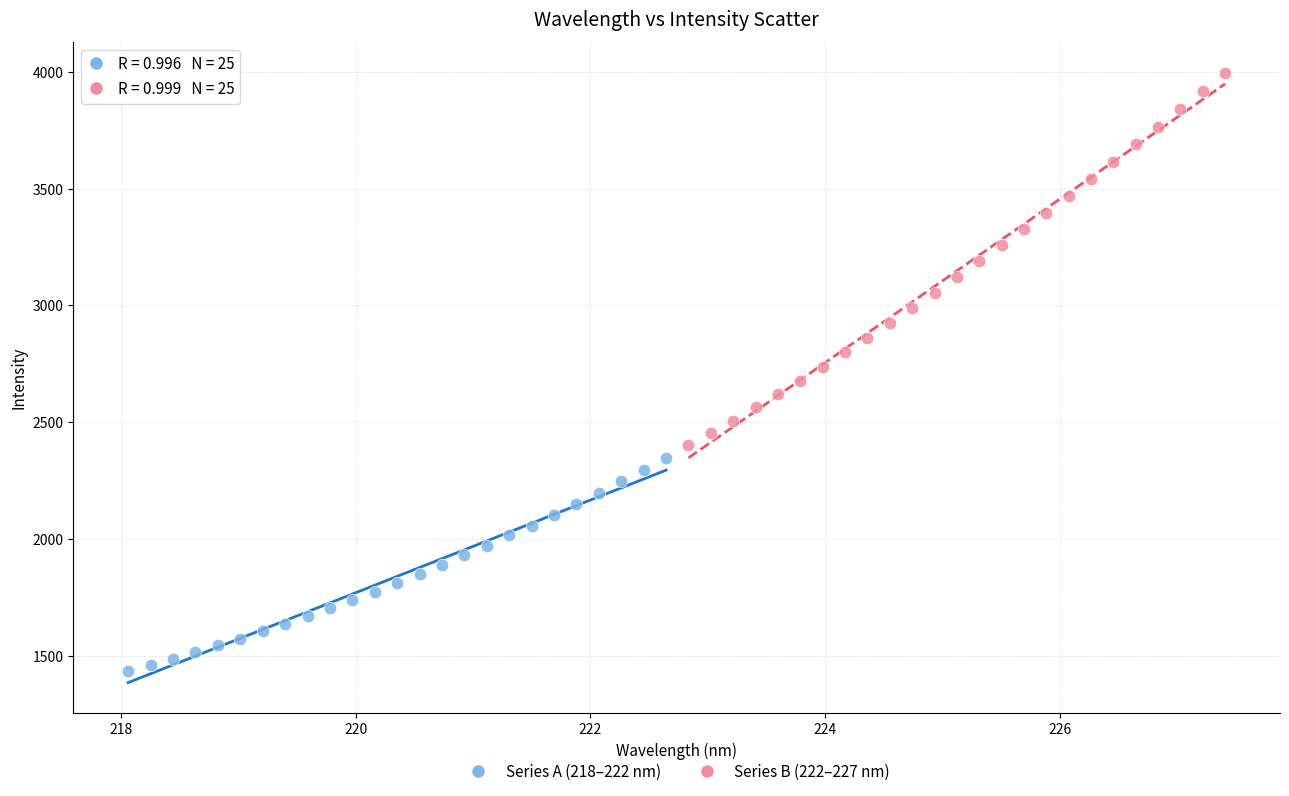

Which series has the largest Y range (max minus min)?

Series B (222–227 nm)